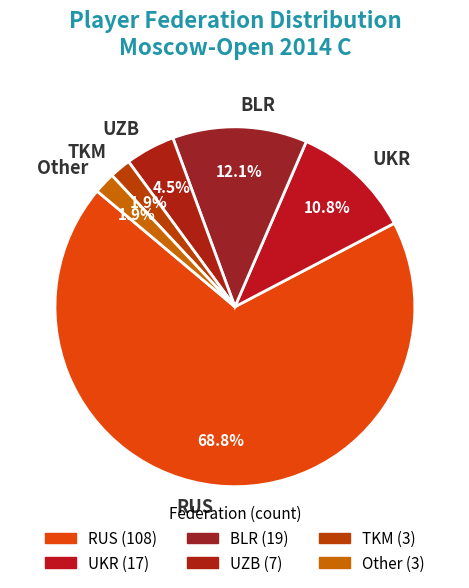

To the nearest percent, what is the average slice percentage?

17%